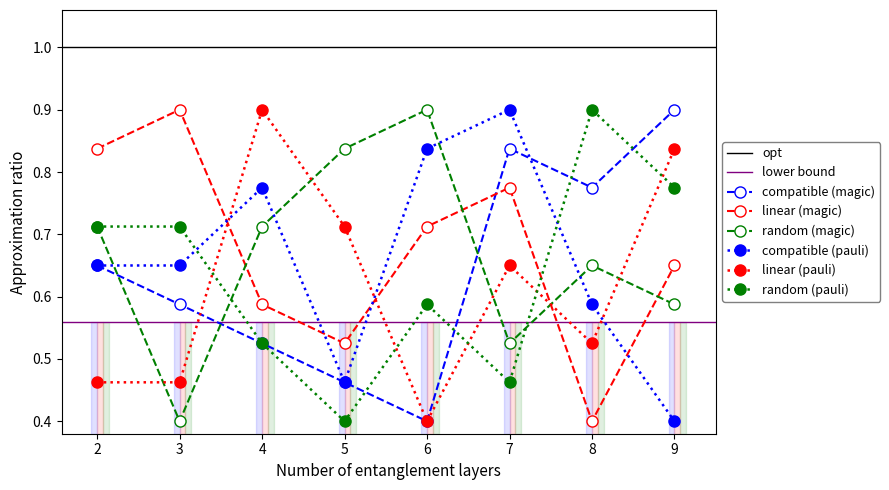

Between which two adjacent categories do col_7 and col_3 first intersect?

3 and 4